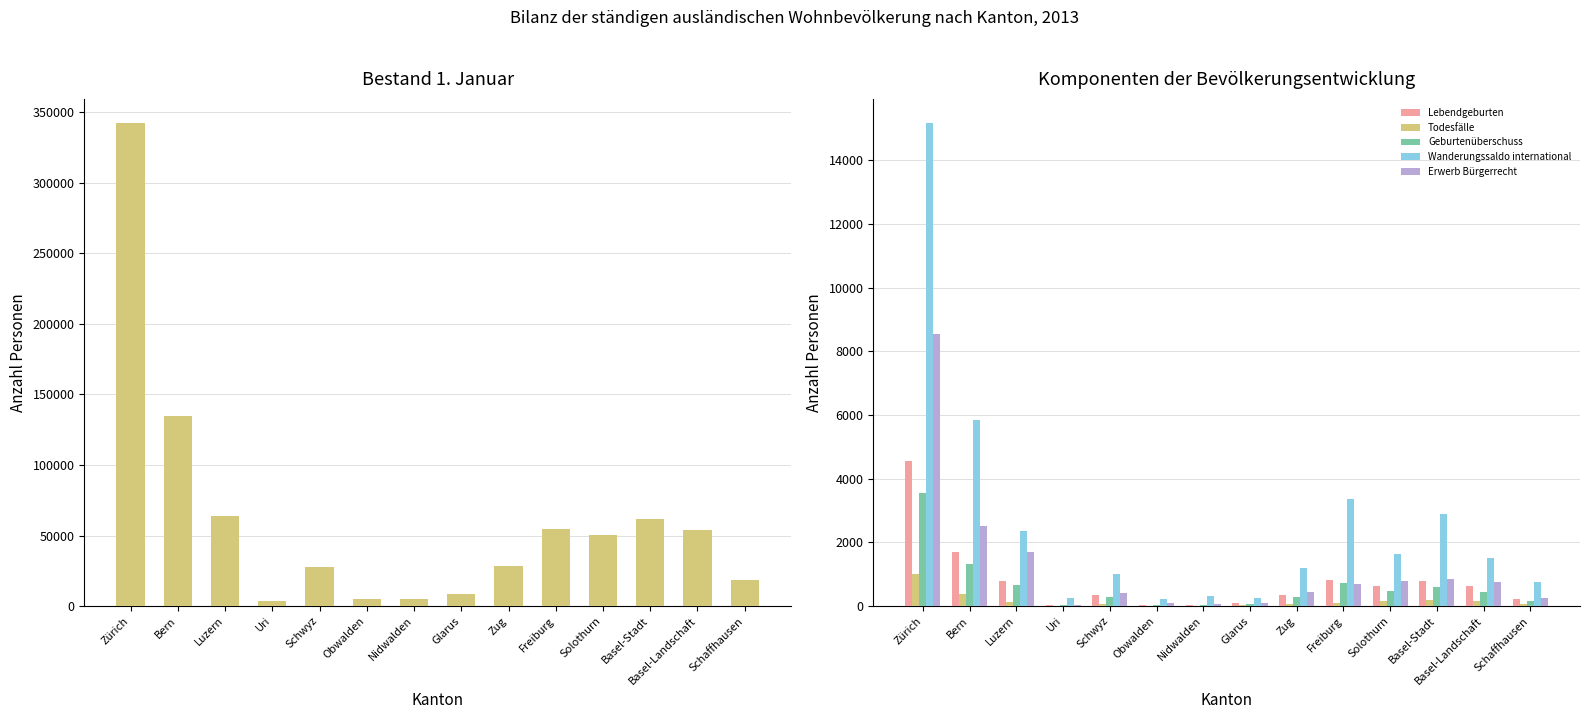

What is the label of the 13th bar from the left?

Basel-Landschaft